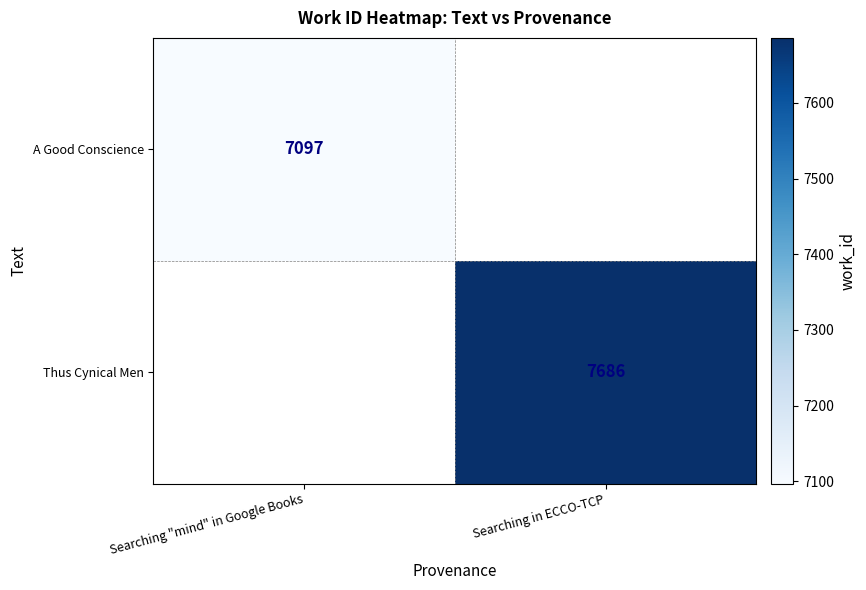

The value of Thus Cynical Men at Searching in ECCO-TCP is 10037. True or false?

False